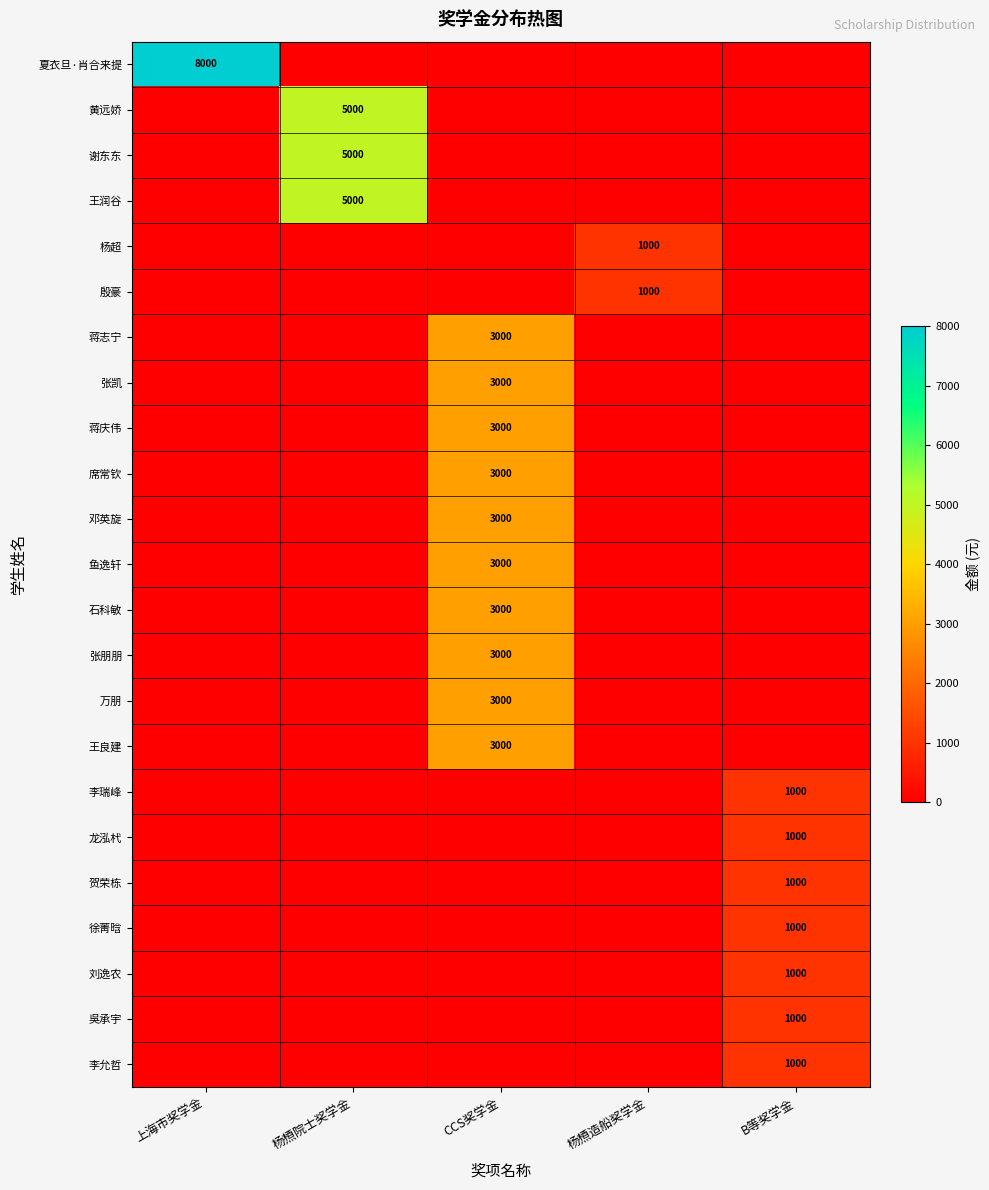

Which label corresponds to the smallest value in the chart?

杨槱院士奖学金